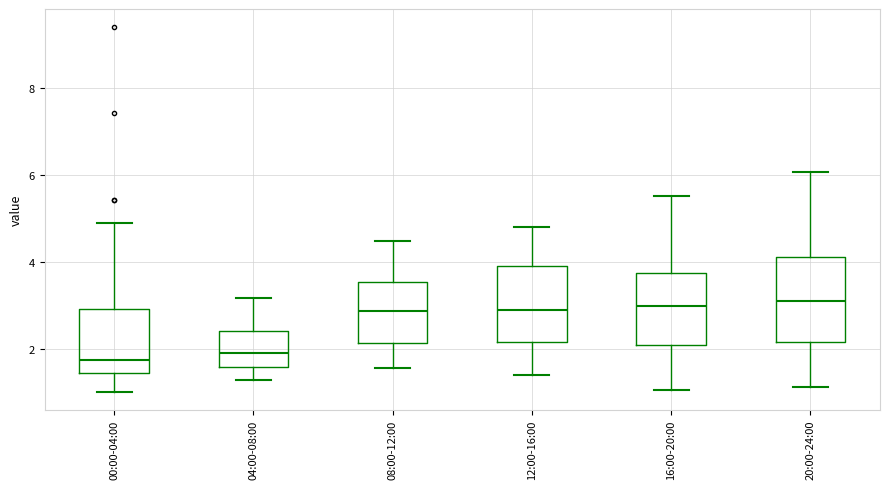

Which box is the tallest, from its lower edge to its upper edge?

20:00-24:00